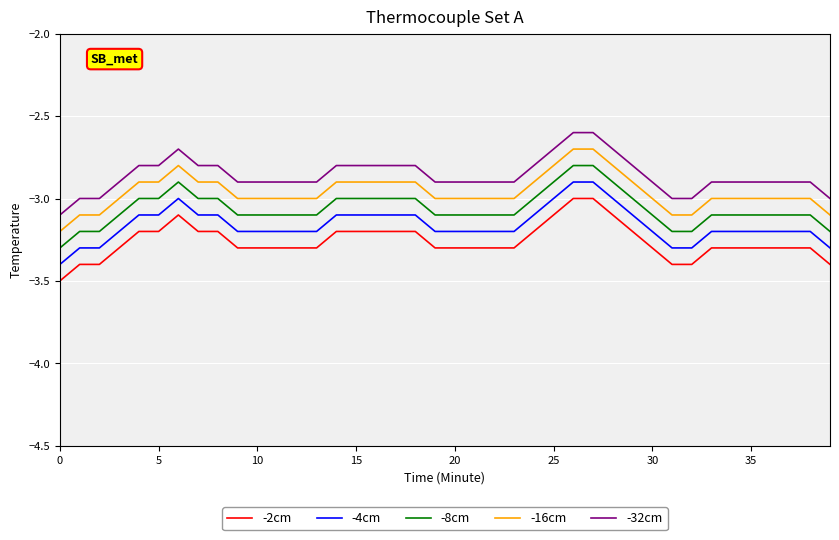

True or false: -4cm and -16cm intersect in this chart.

False